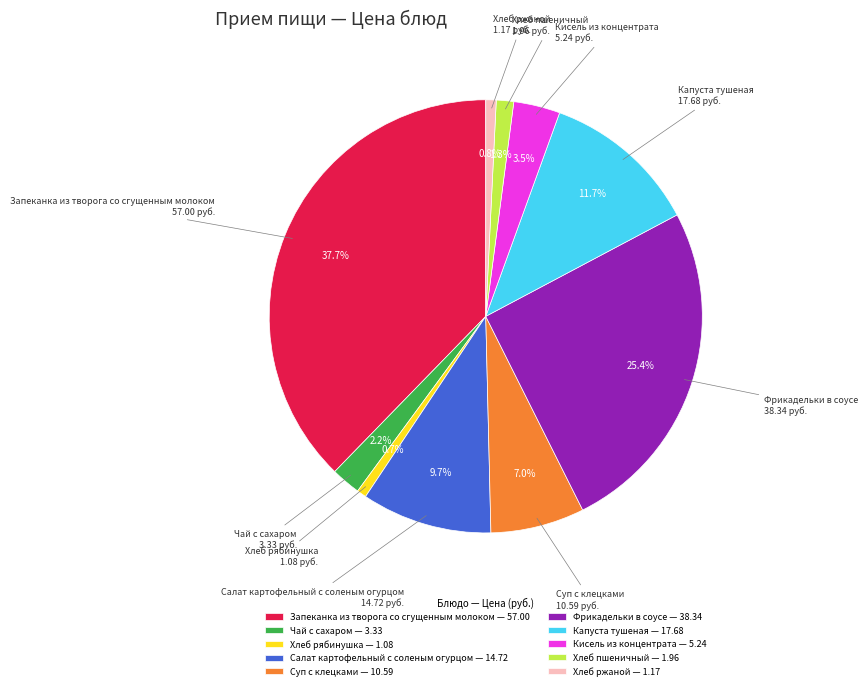

Approximately how many times larger is the value at Капуста тушеная compared to Суп с клецками?

1.7